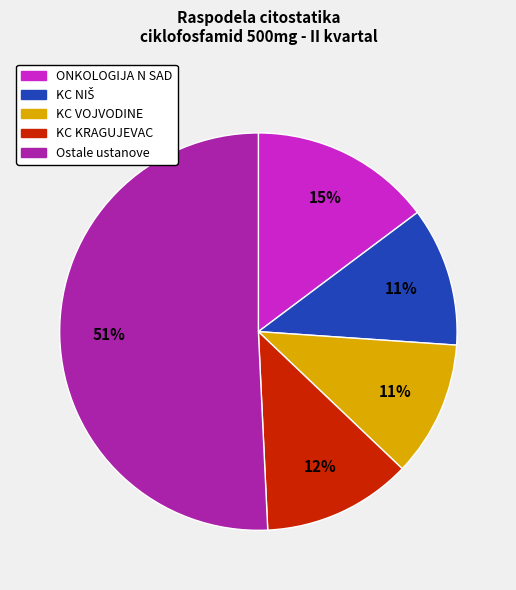

Is there a majority slice in this chart?

Yes